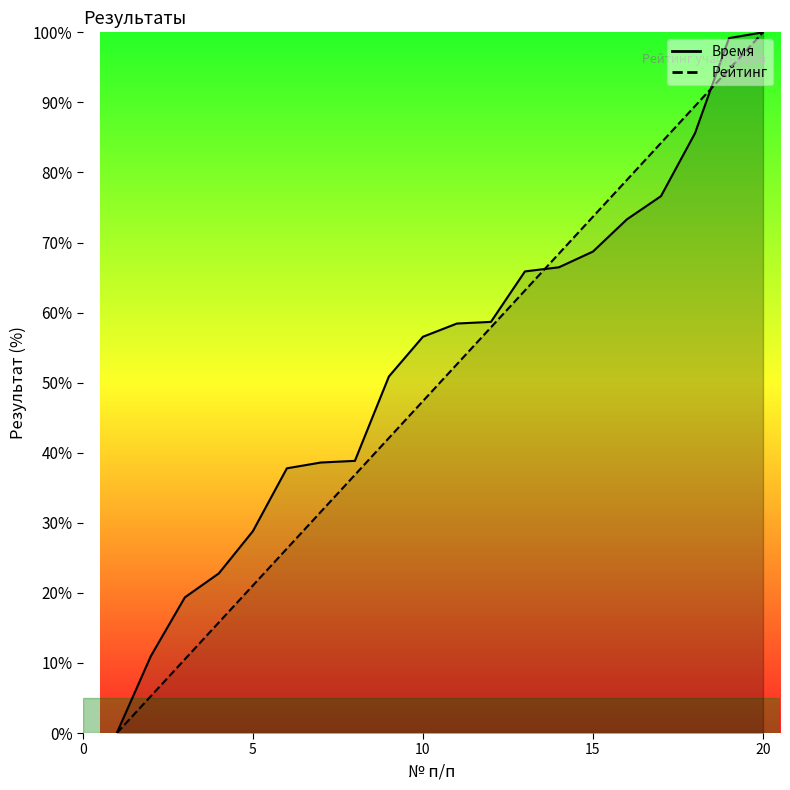

Reading left to right, what are all the values shown in this chart?

Время: 1=0.0	2=11.0	3=19.4	4=22.8	5=28.8	6=37.8	7=38.6	8=38.8	9=50.9	10=56.6	11=58.4	12=58.7	13=65.9	14=66.5	15=68.7	16=73.3	17=76.6	18=85.6	19=99.2	20=100.0
Рейтинг: 1=0.0	2=5.3	3=10.5	4=15.8	5=21.1	6=26.3	7=31.6	8=36.8	9=42.1	10=47.4	11=52.6	12=57.9	13=63.2	14=68.4	15=73.7	16=78.9	17=84.2	18=89.5	19=94.7	20=100.0